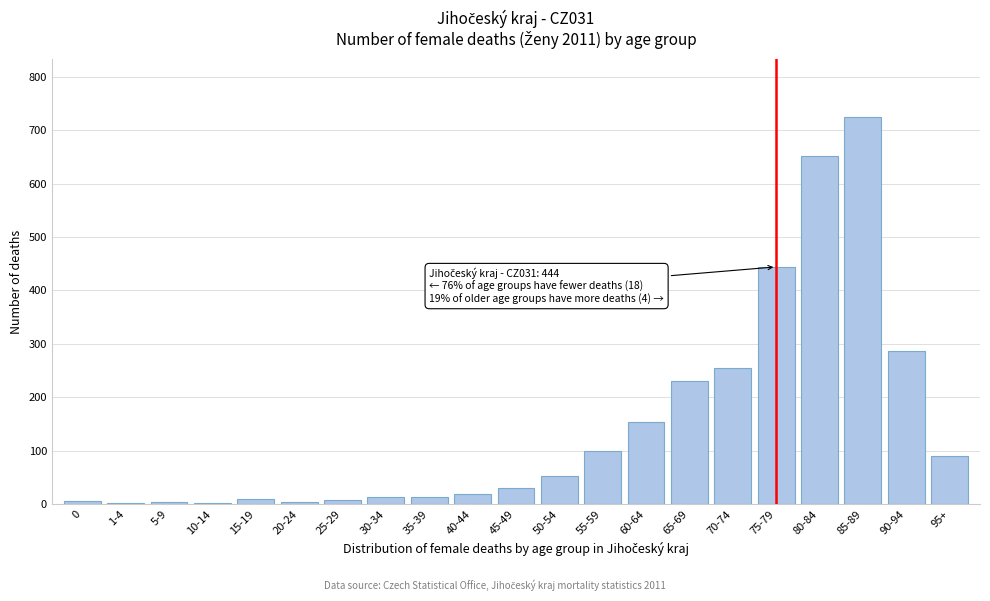

The chart shows a value of 153 at 60-64. True or false?

True